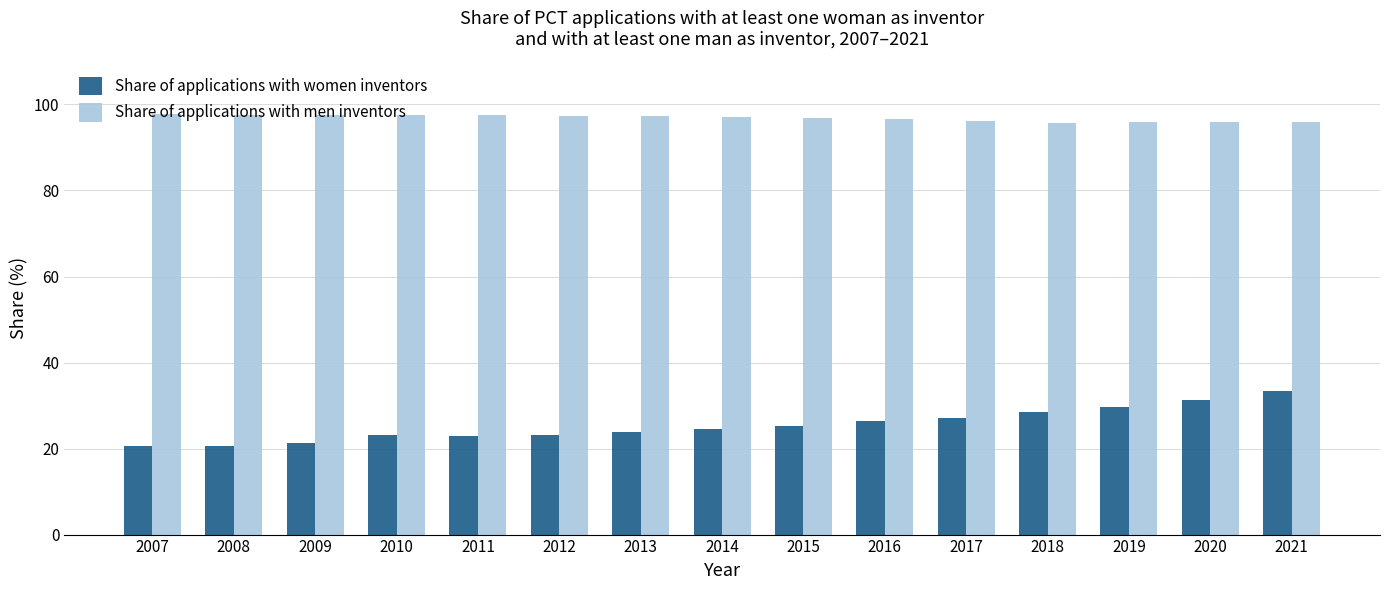

True or false: Share of applications with men inventors has a value of 97.0 at 2014.

True